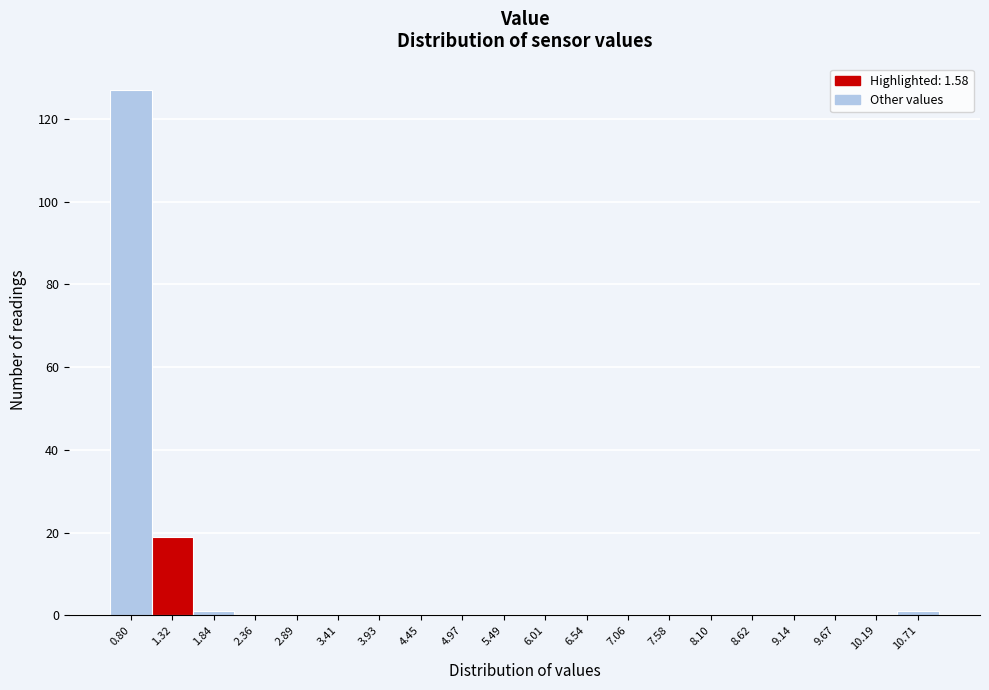

Reading left to right, transcribe all the data shown in this chart.

0.80=127	1.32=19	1.84=1	2.36=0	2.89=0	3.41=0	3.93=0	4.45=0	4.97=0	5.49=0	6.01=0	6.54=0	7.06=0	7.58=0	8.10=0	8.62=0	9.14=0	9.67=0	10.19=0	10.71=1